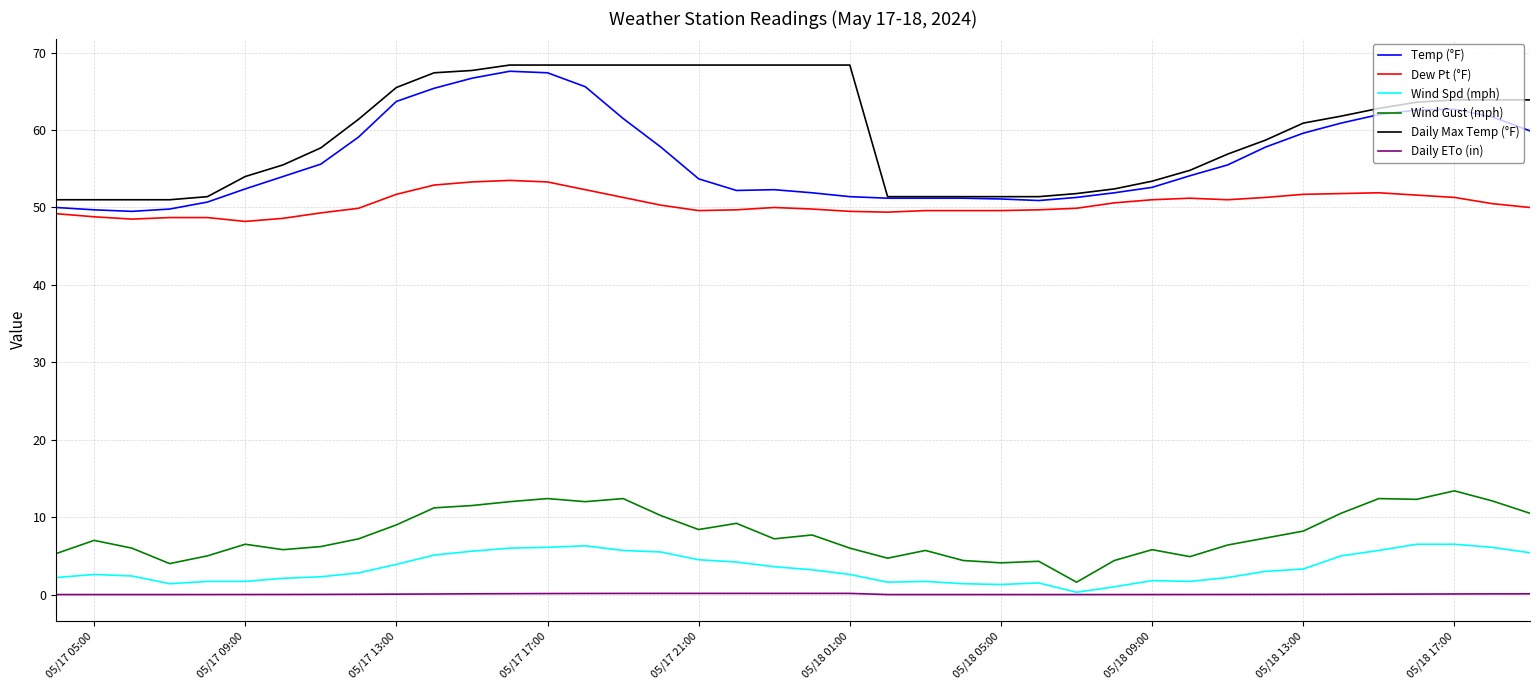

True or false: Dew Pt (°F) has more than 1 interior local peaks.

True